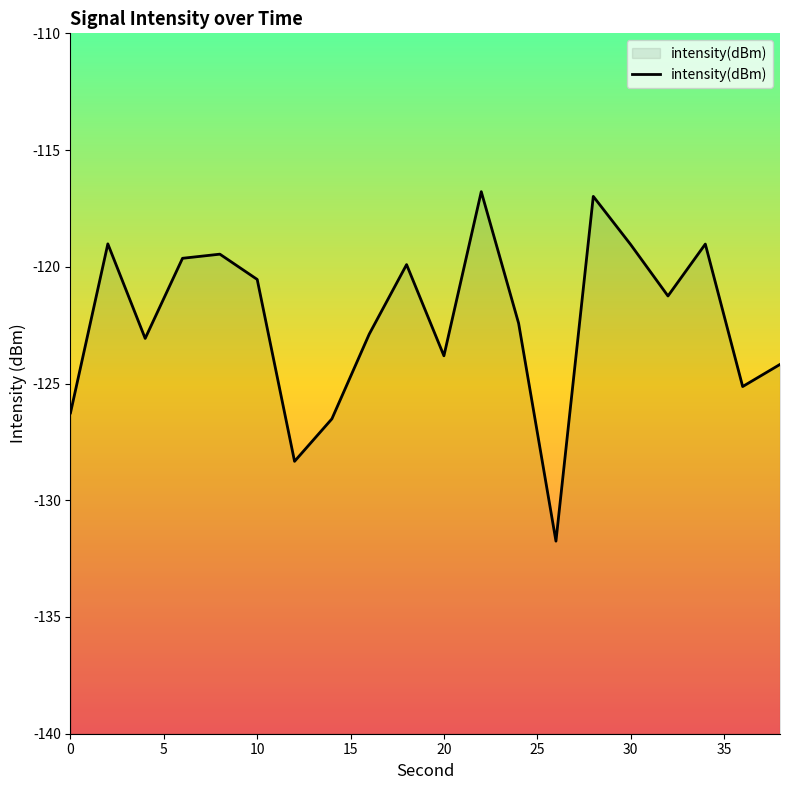

What is the difference between the maximum and minimum values?

15.0